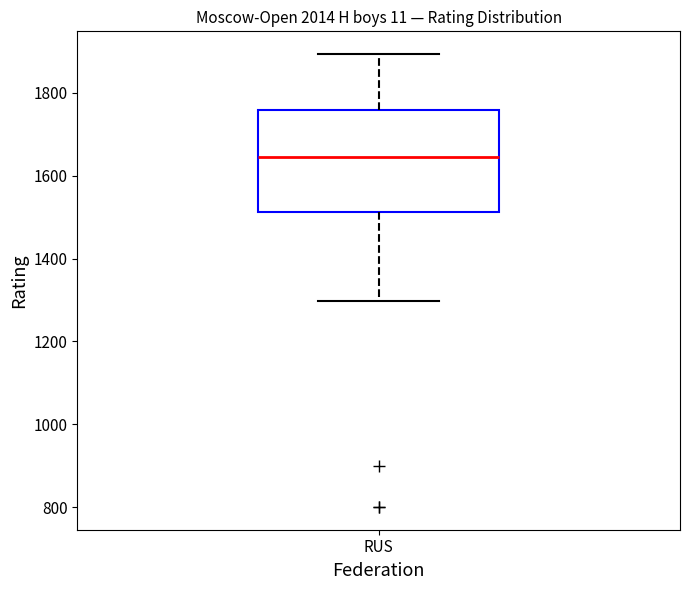

Transcribe this box plot: give where the median line is, the range the box spans, and where the two whiskers end, as read against the y-axis. The values are not printed on the chart, so give them approximately, as read against the axis.

median 1640, box 1520 to 1760, whiskers 1300 to 1900